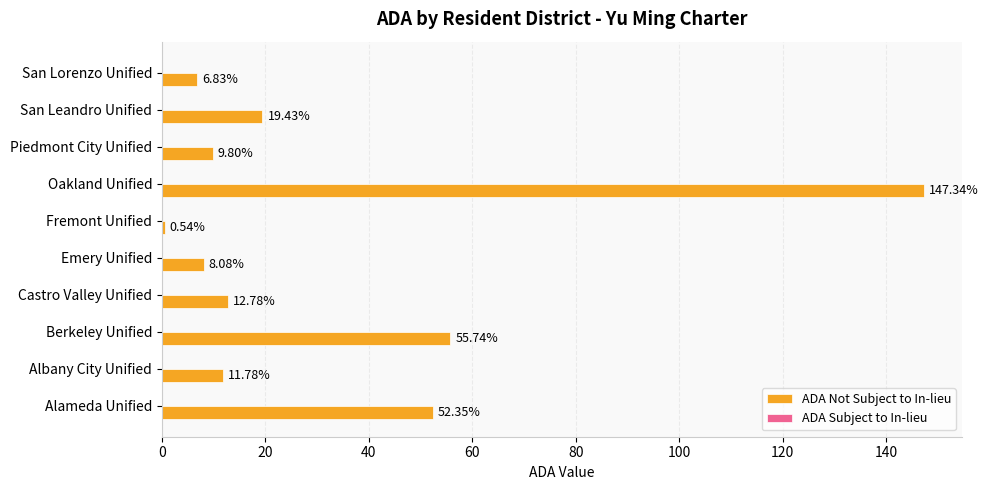

List the labels in order of value, smallest first.

Fremont Unified, San Lorenzo Unified, Emery Unified, Piedmont City Unified, Albany City Unified, Castro Valley Unified, San Leandro Unified, Alameda Unified, Berkeley Unified, Oakland Unified